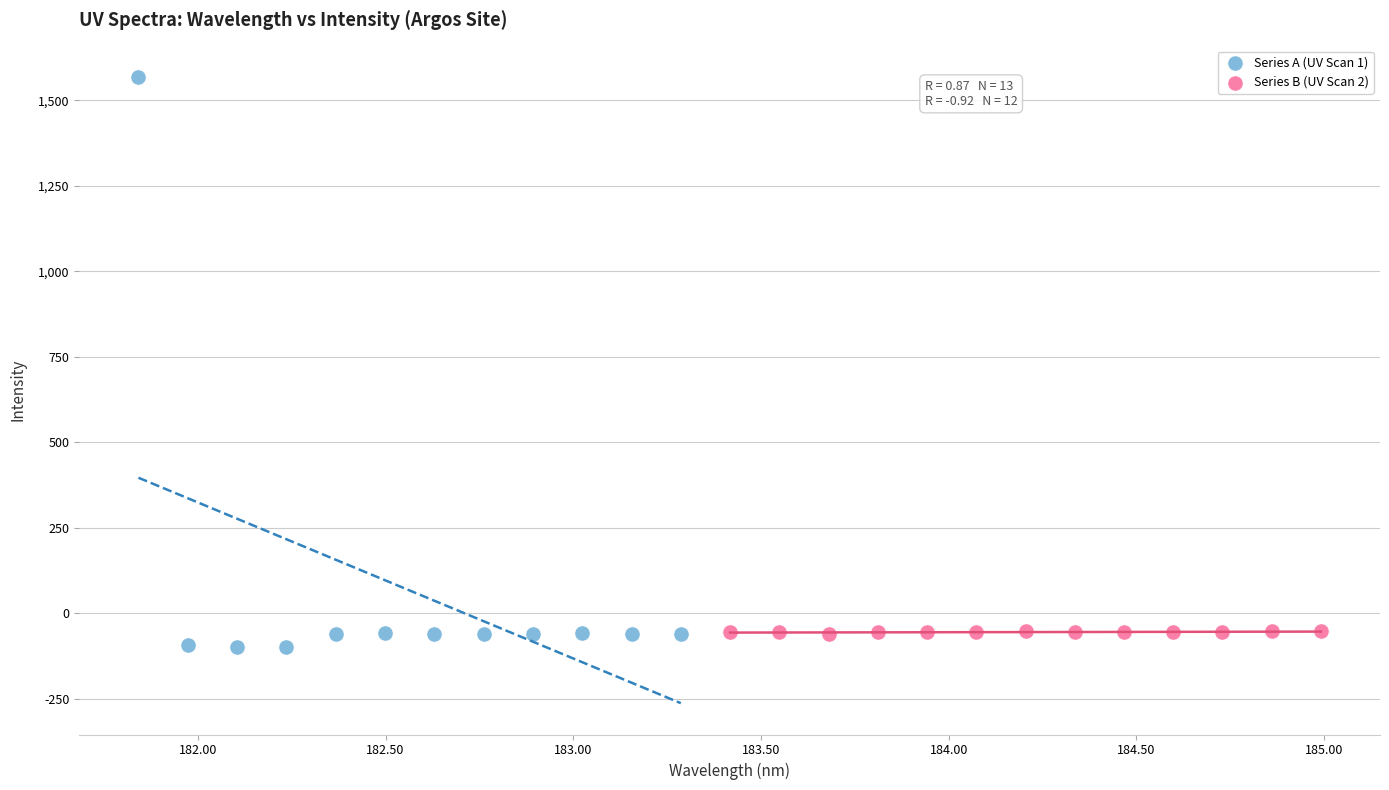

Which series contains the lowest Y value?

Series A (UV Scan 1)